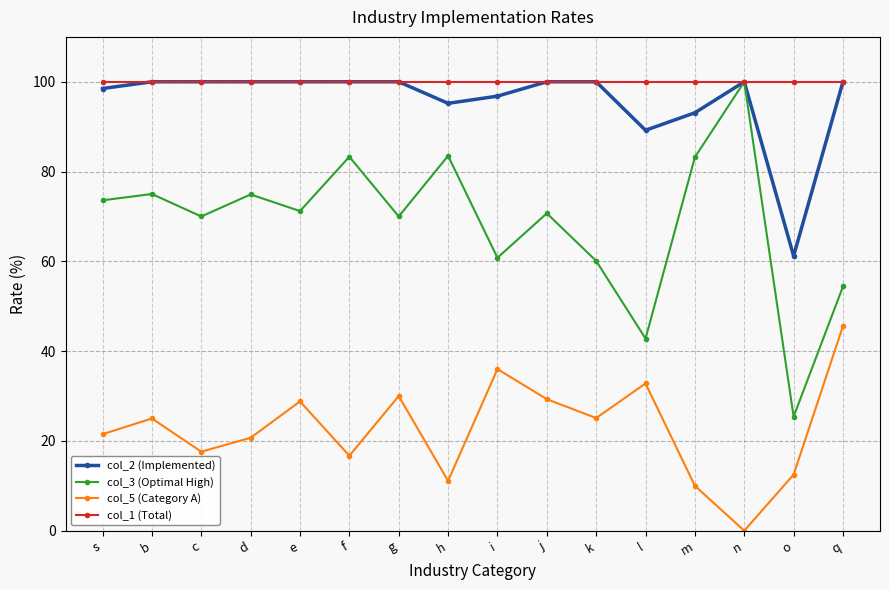

True or false: col_5 (Category A) has more than 1 interior local peaks.

True